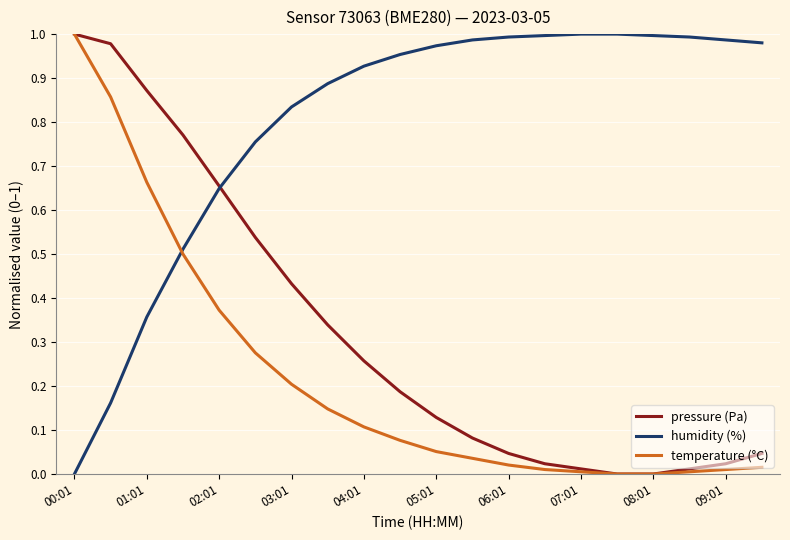

Rank the series by their average value, from highest to lowest.

humidity (%), pressure (Pa), temperature (°C)